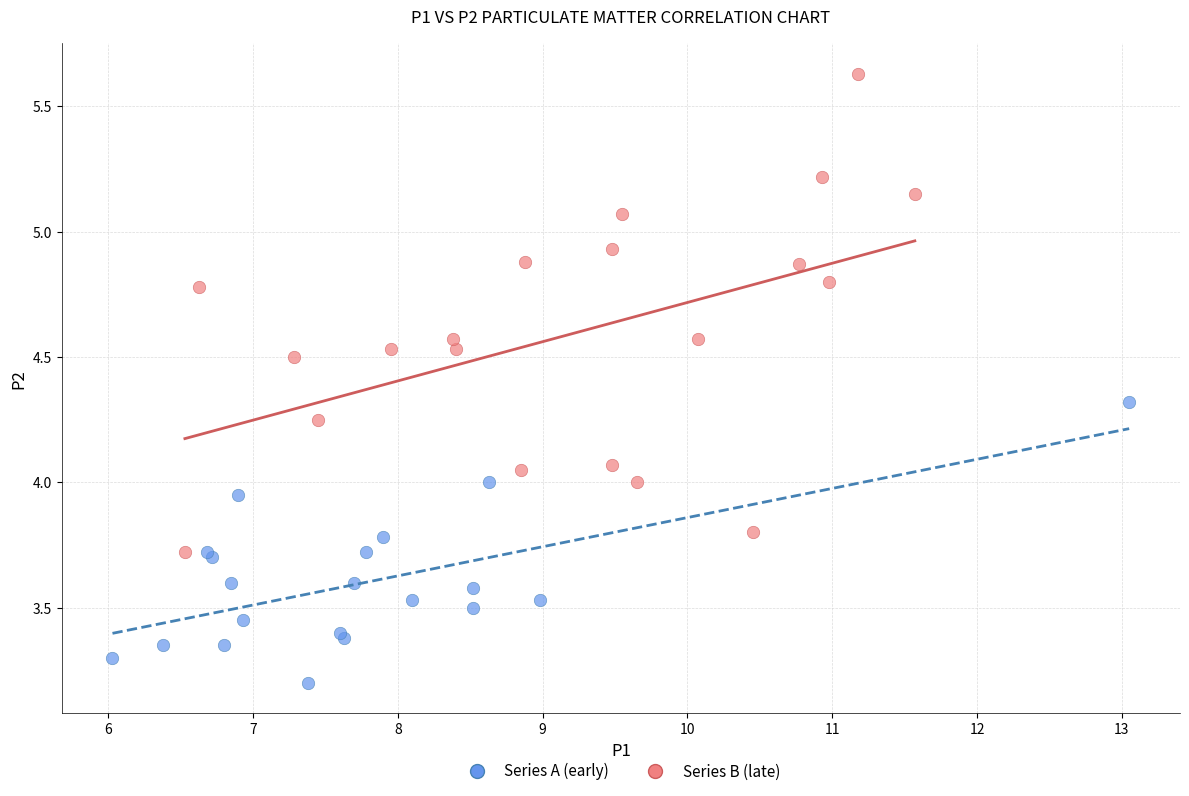

Which series contains the highest Y value?

Series B (late)